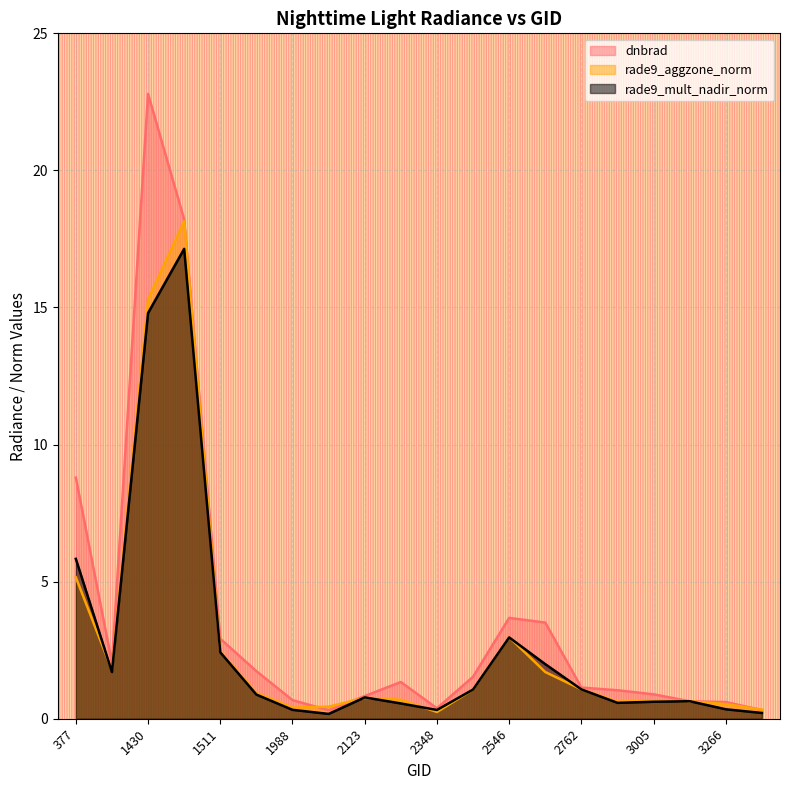

How many series are shown in this chart?

3